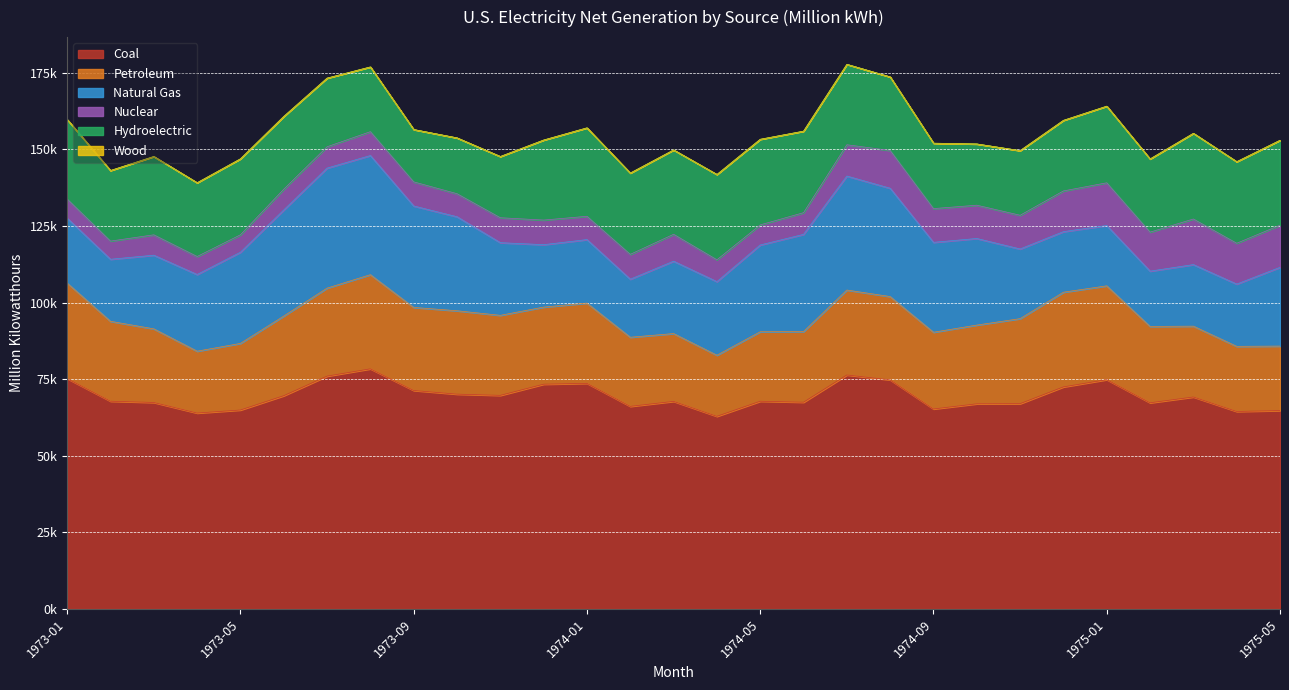

The Hydroelectric series shows 17076.4 at 1973-09. True or false?

True